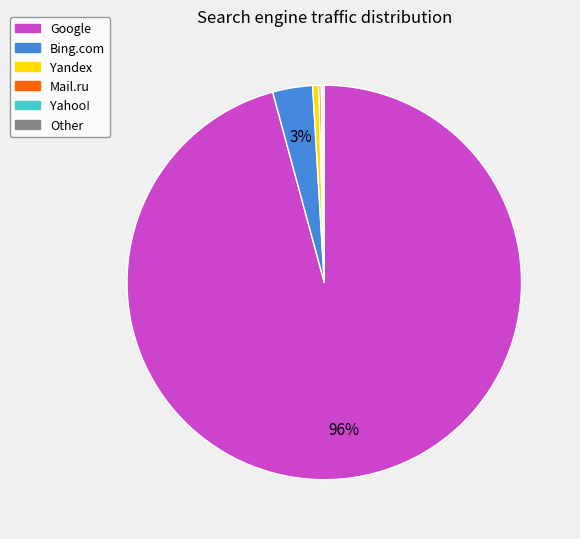

Does any single category account for the majority?

Yes